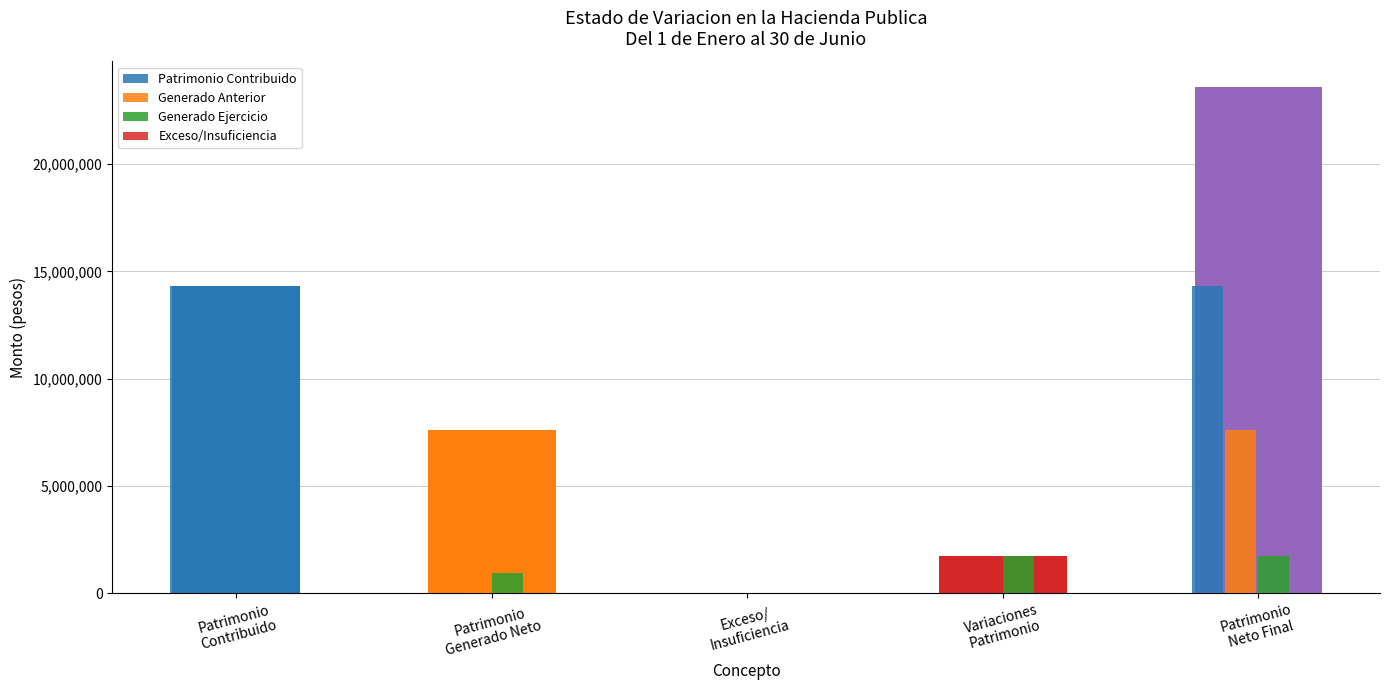

How many groups of bars are there?

5